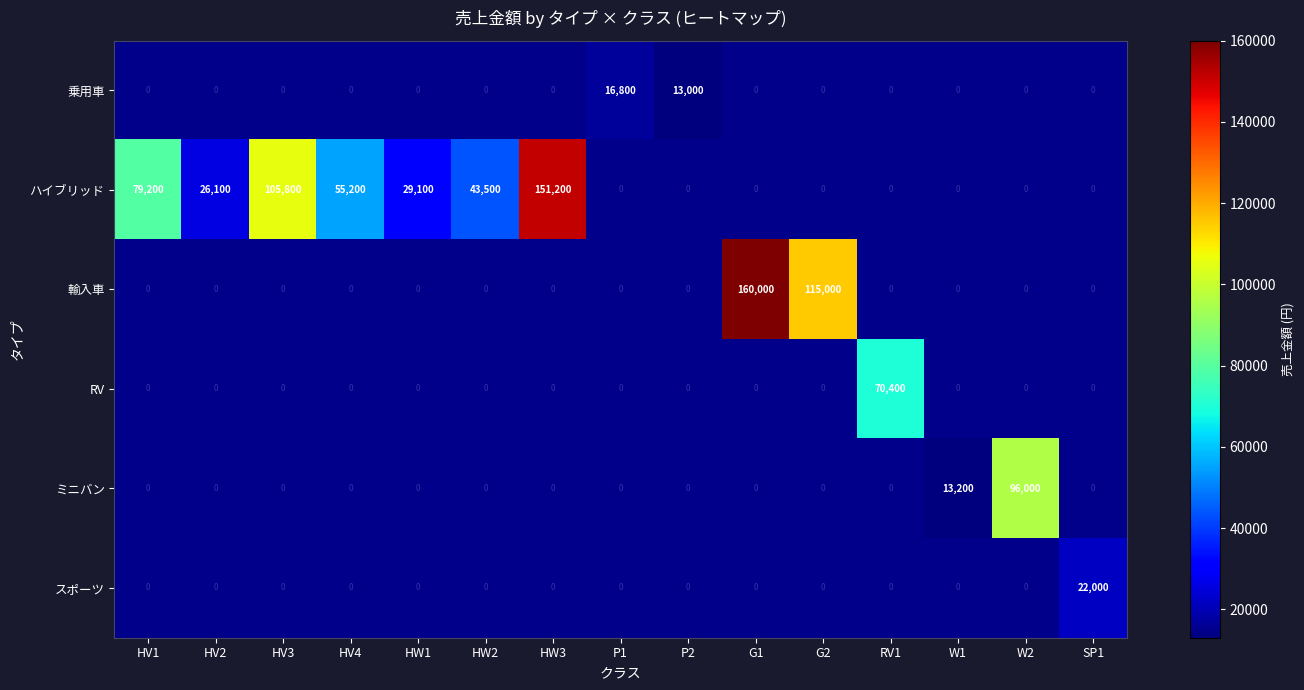

Is it true that ハイブリッド equals 86013 at HV4?

False